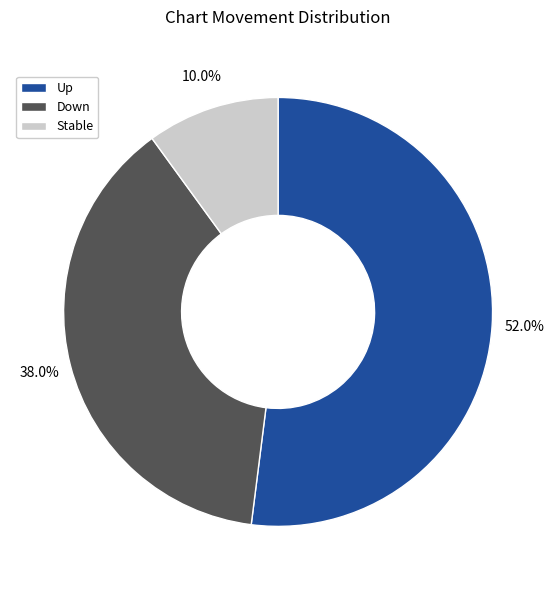

How many segments does this pie chart have?

3